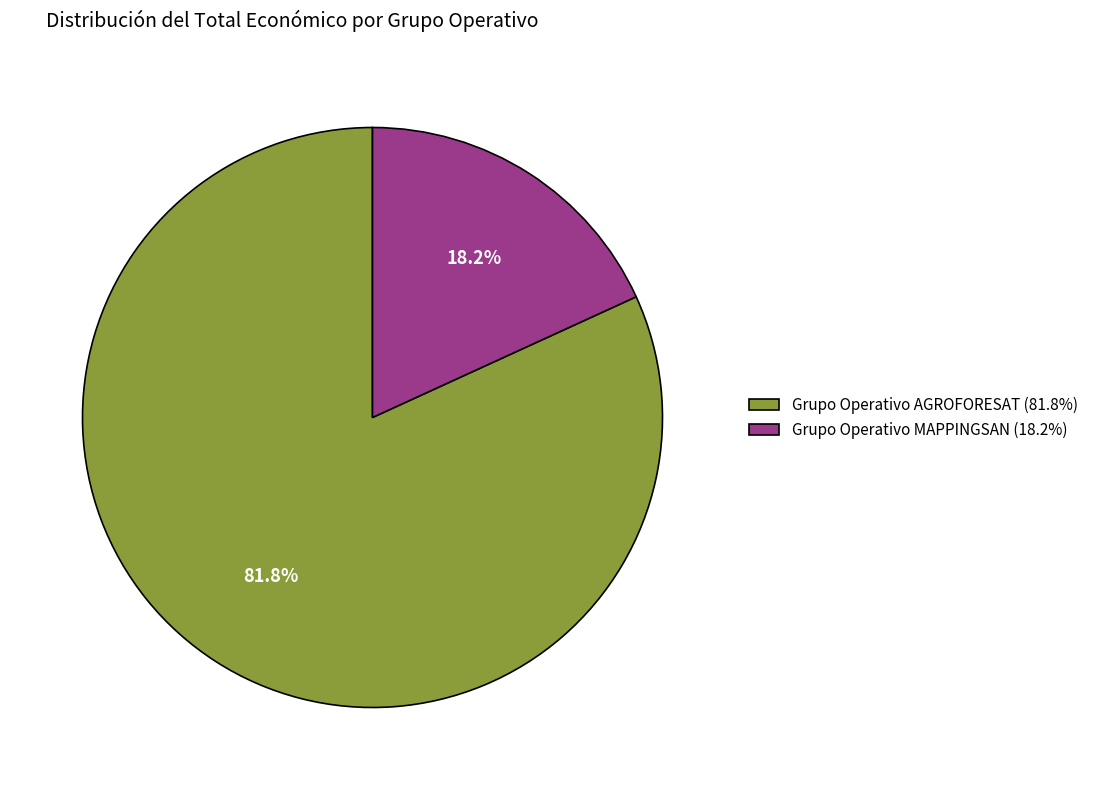

To the nearest percent, what is the combined percentage of Grupo Operativo AGROFORESAT and Grupo Operativo MAPPINGSAN?

100%